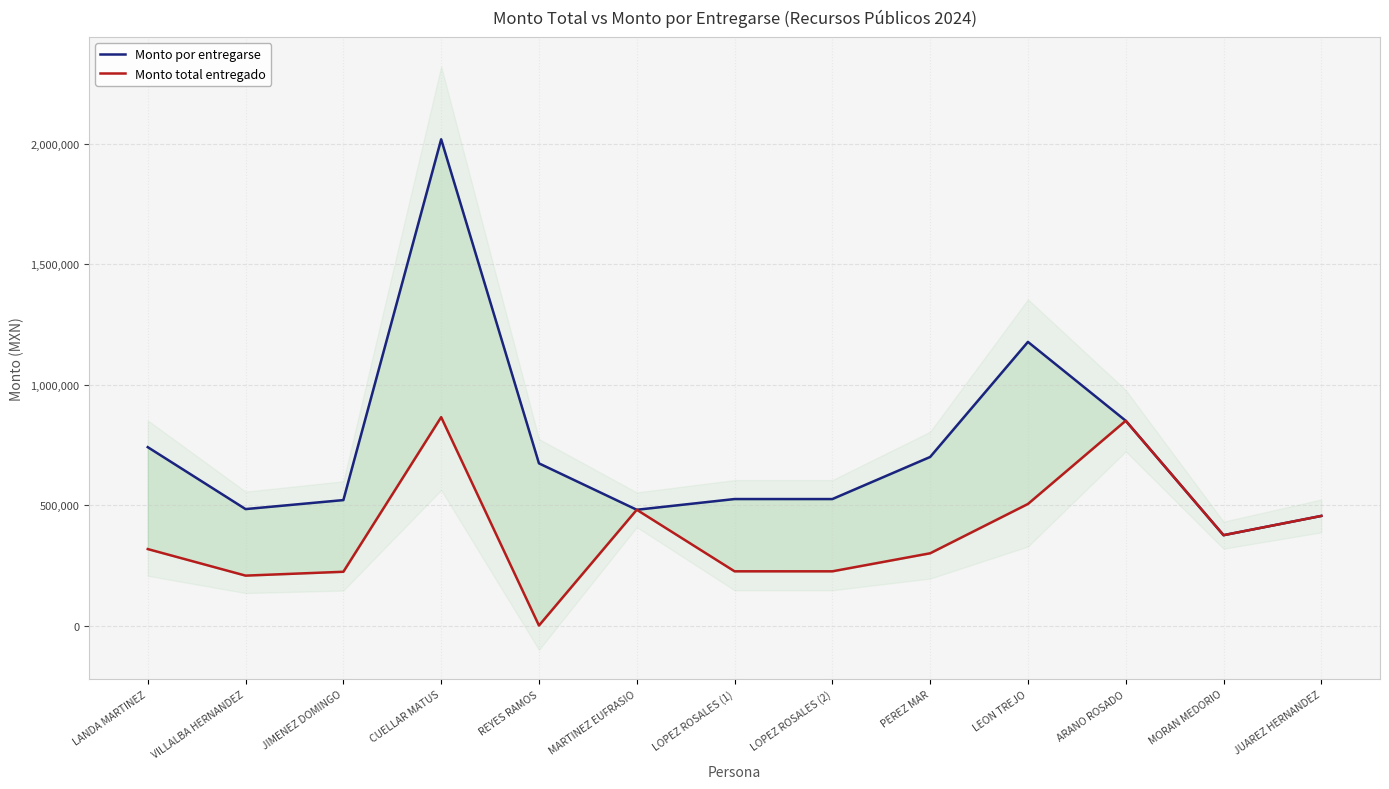

Which label corresponds to the smallest value in the chart?

REYES RAMOS